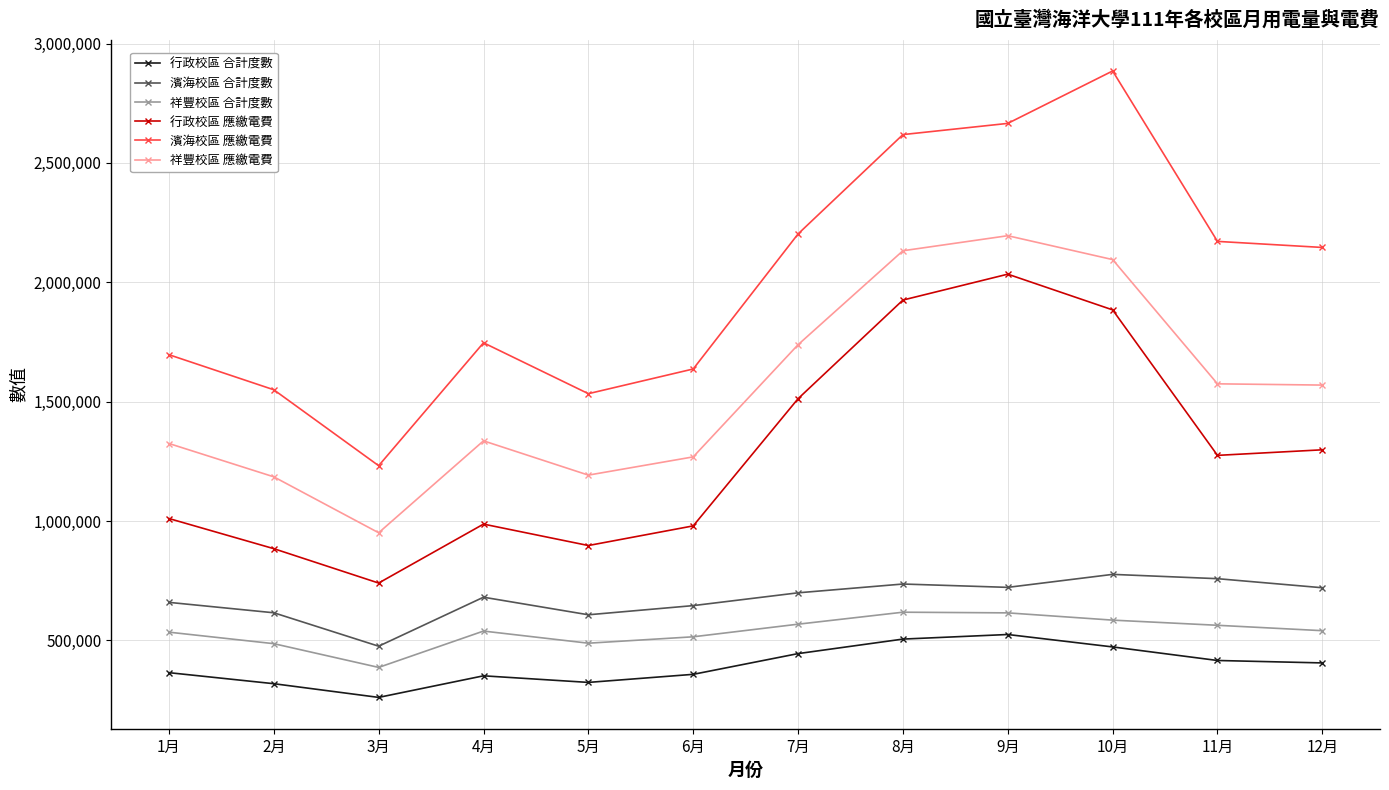

What is the total value across all series at 5月?

5044206